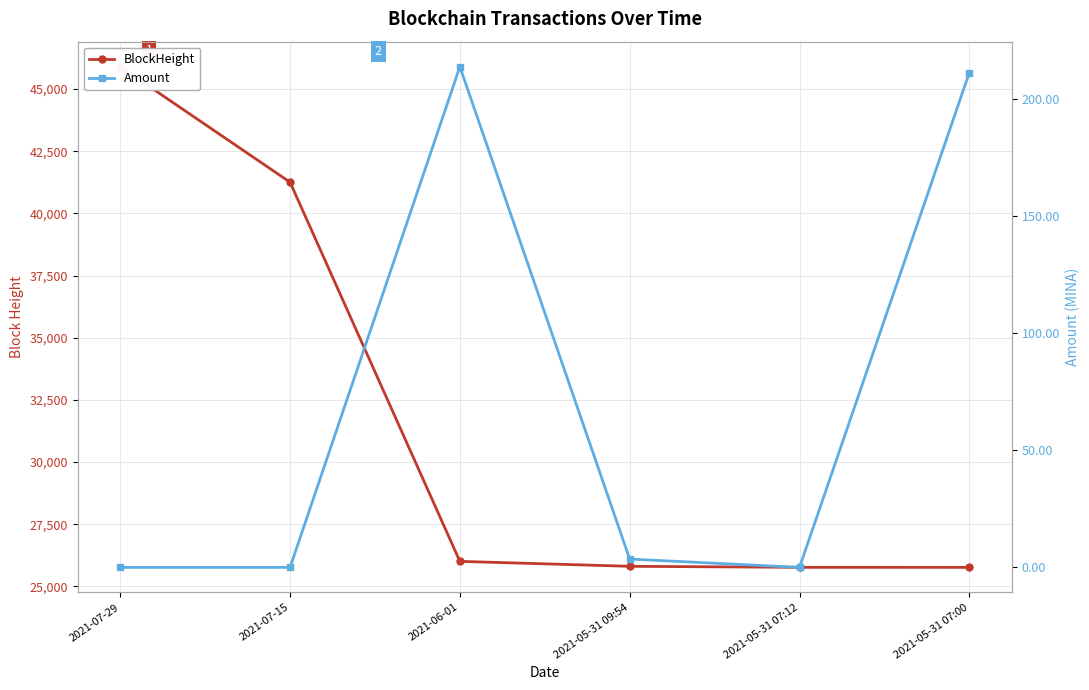

Between 2021-07-29 and 2021-07-15, which series saw the biggest shift?

BlockHeight